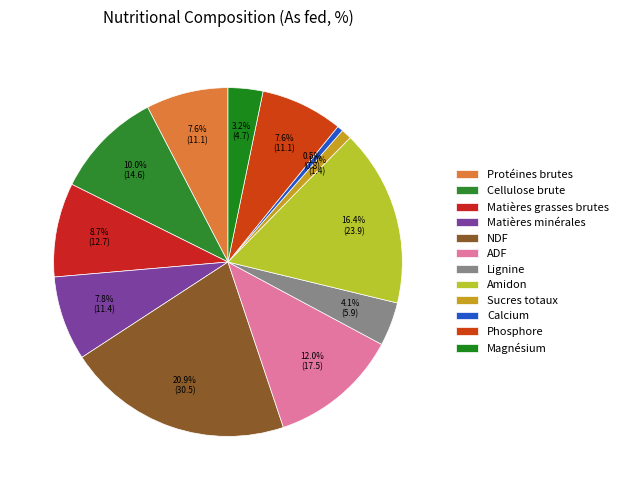

How many slices are in this pie chart?

12